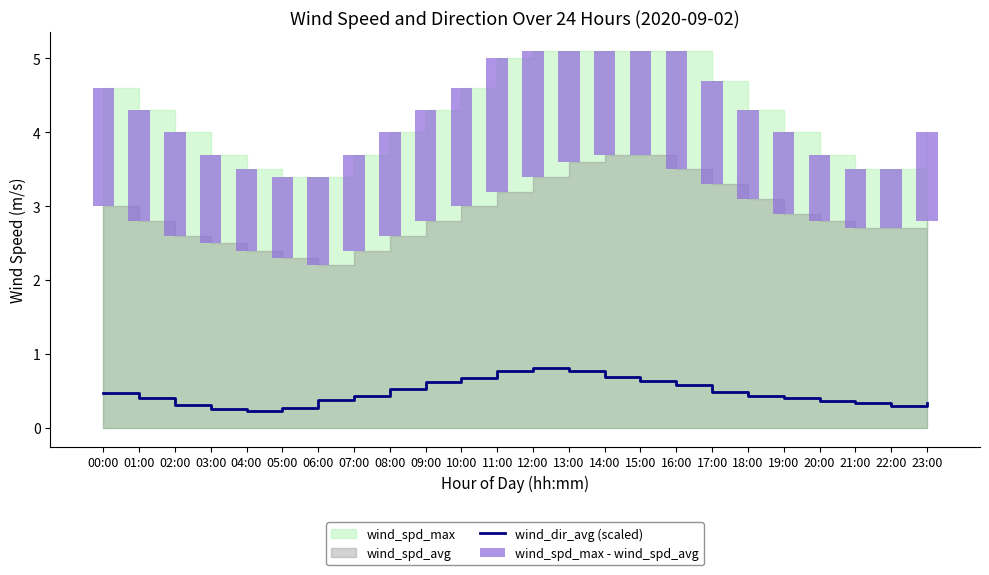

Is it true that wind_dir_avg (scaled) equals 0.1 at 02:00?

False